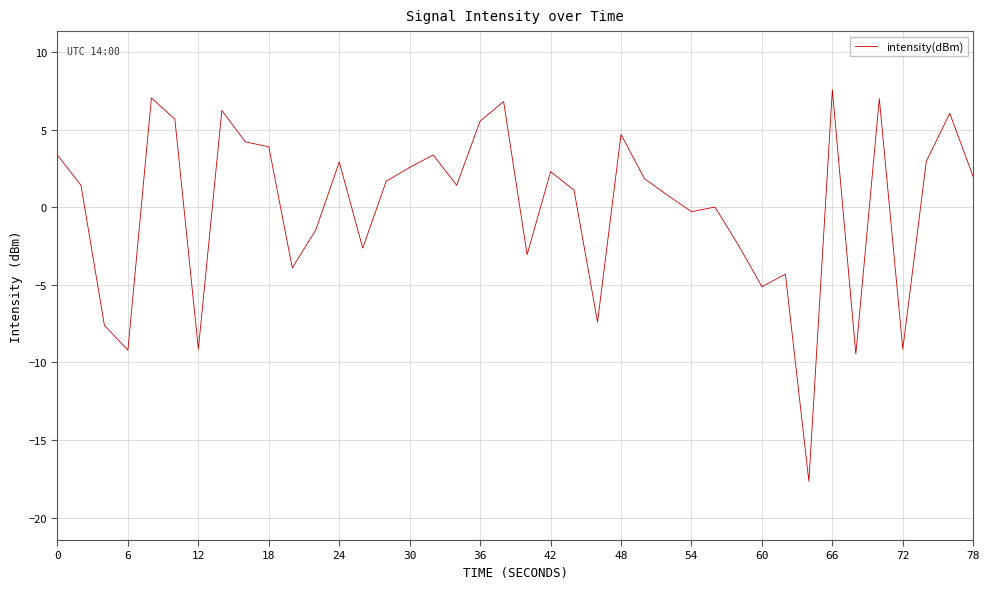

What is the smallest value displayed?

-17.7